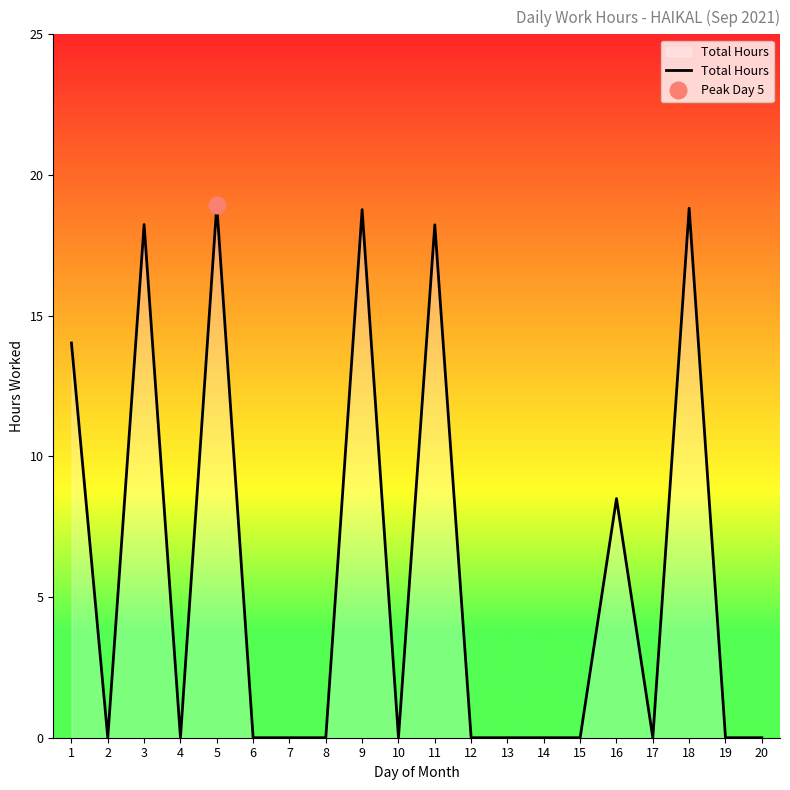

The chart shows a value of 9.2 at 17. True or false?

False